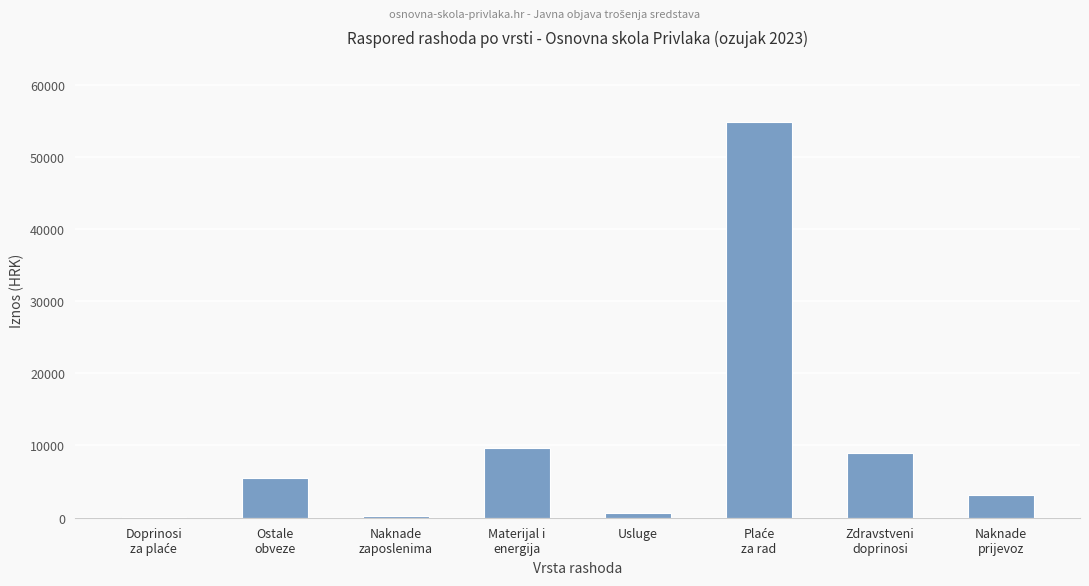

What is the greatest value displayed?

54837.4